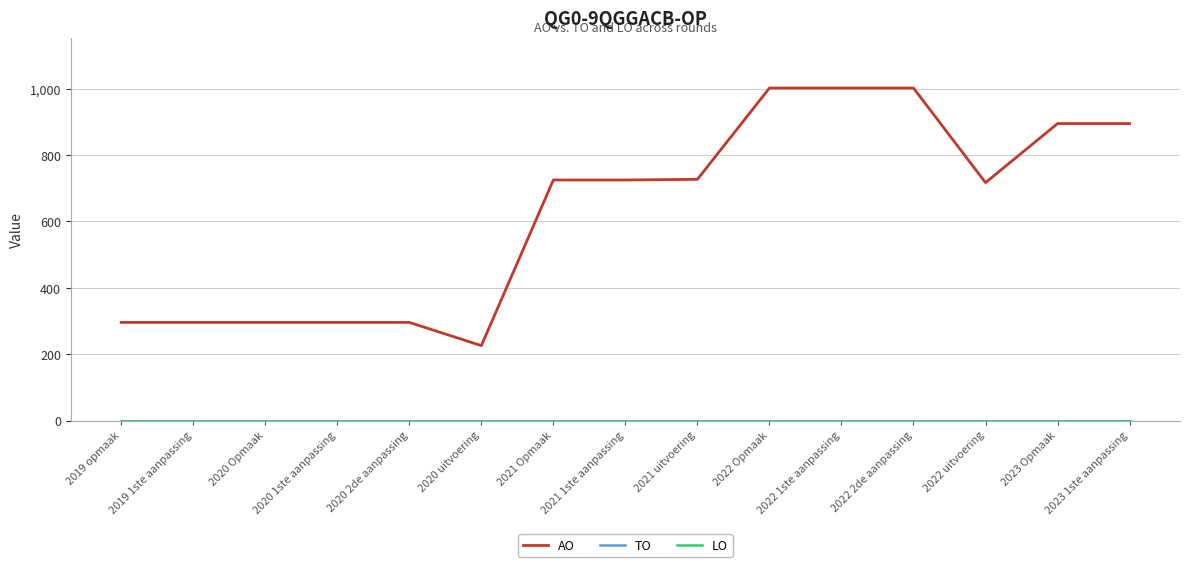

At which label does AO first exceed 725?

2021 uitvoering